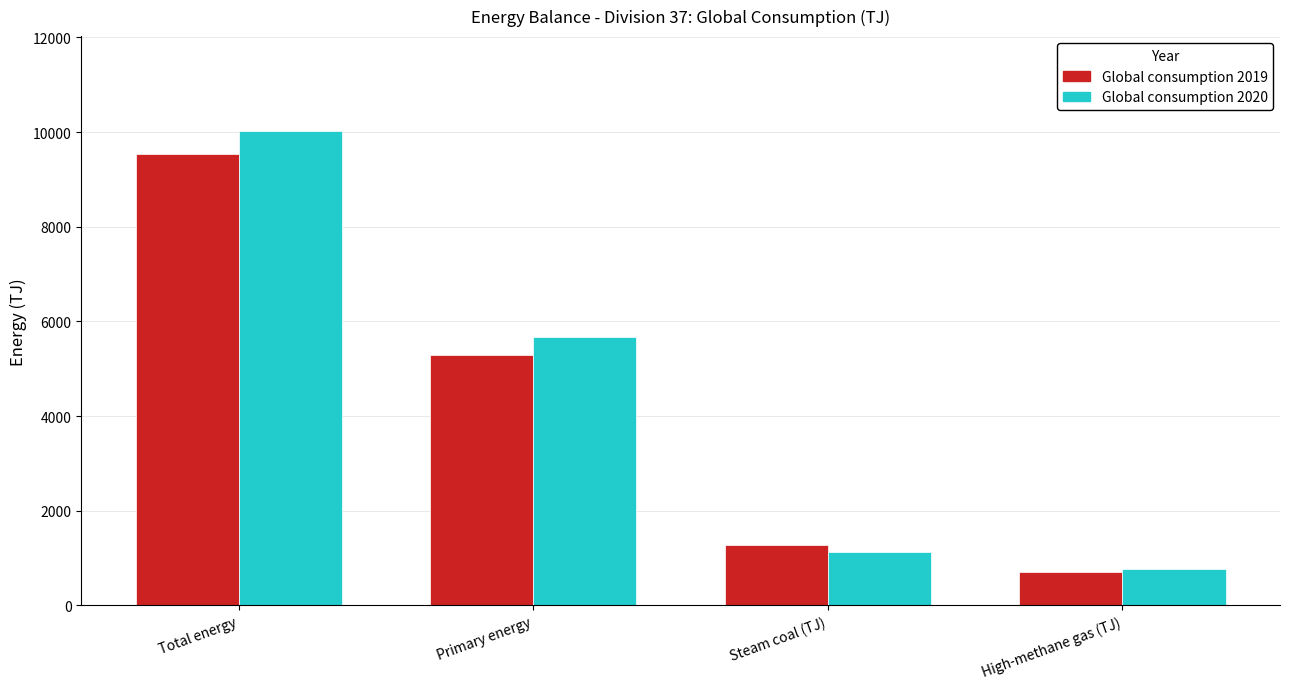

What position from the right is High-methane gas (TJ)?

1